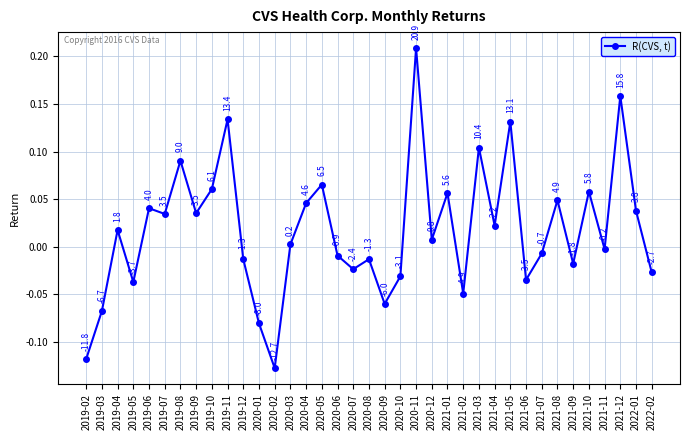

True or false: the data shows 0.0 at 2021-10.

False